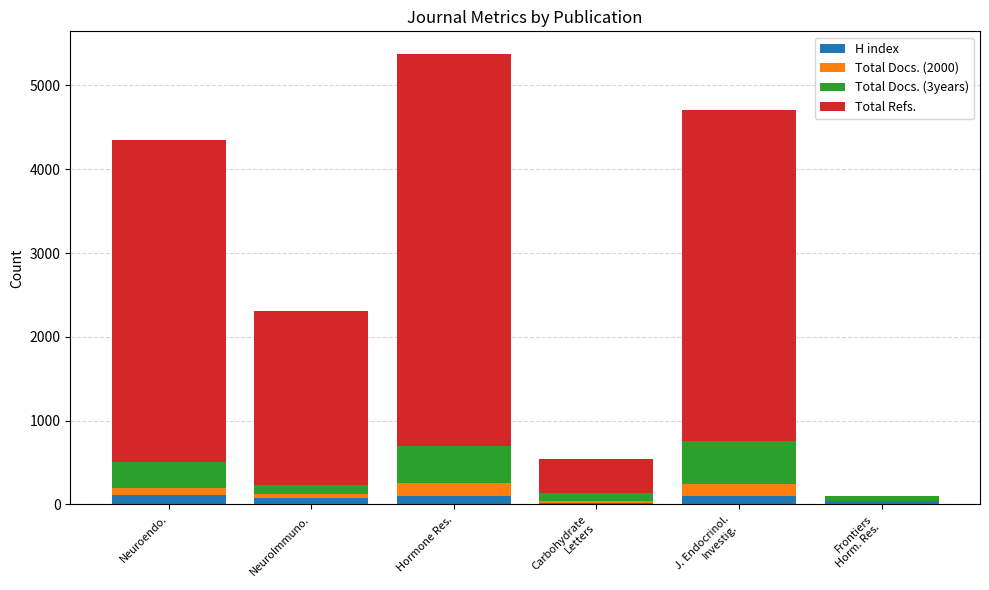

What are all the series names shown in the legend?

H index, Total Docs. (2000), Total Docs. (3years), Total Refs.